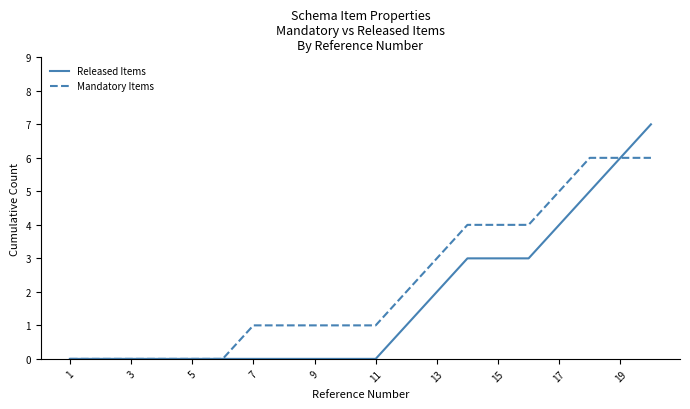

Which series has the largest total across all categories?

Mandatory Items